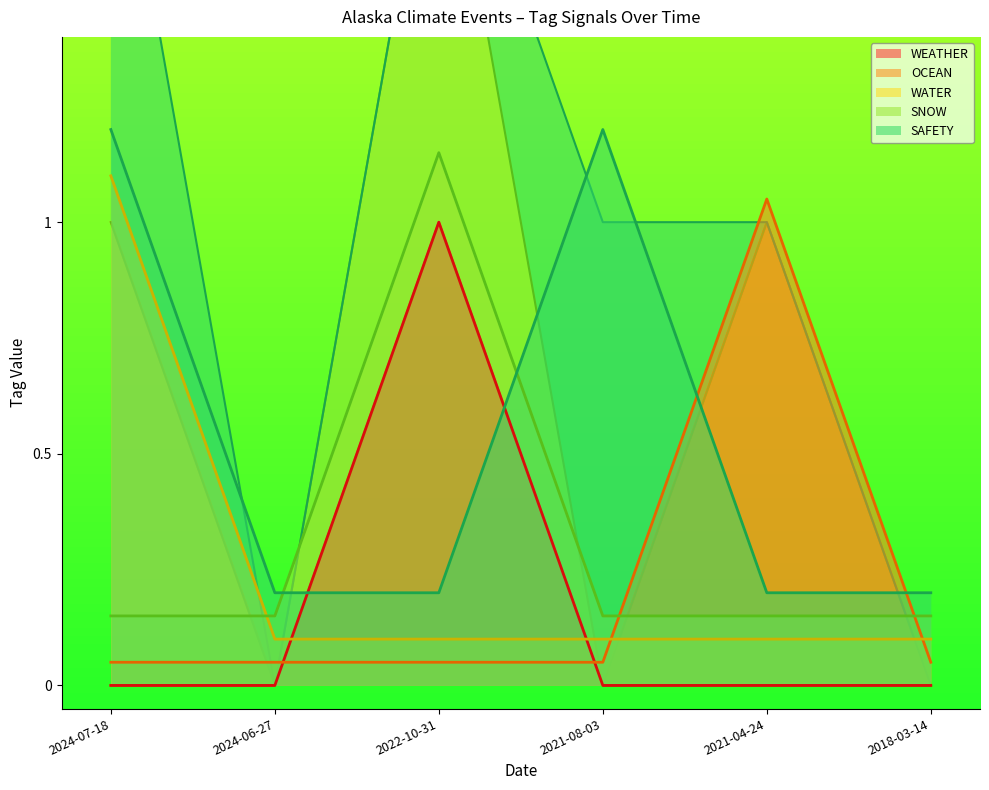

Count the SAFETY values in the range 0 to 1.

4